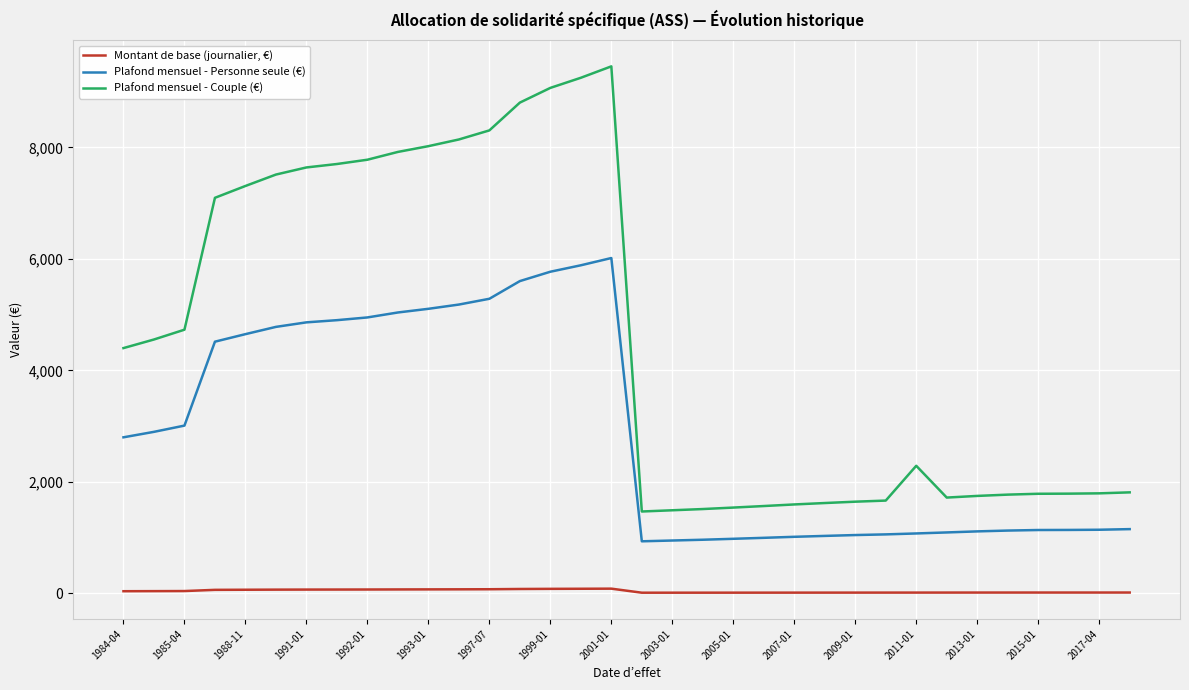

What is the difference between the maximum and minimum values in the Plafond mensuel - Personne seule (€) series?

5079.9